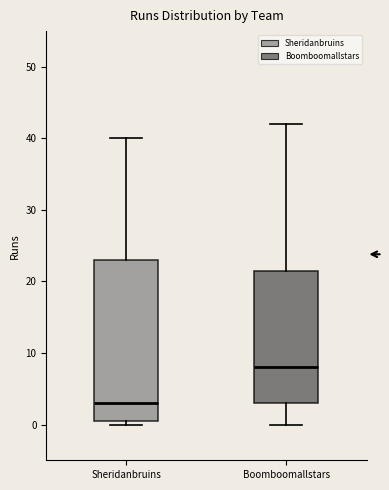

Which box has the highest median line?

Boomboomallstars